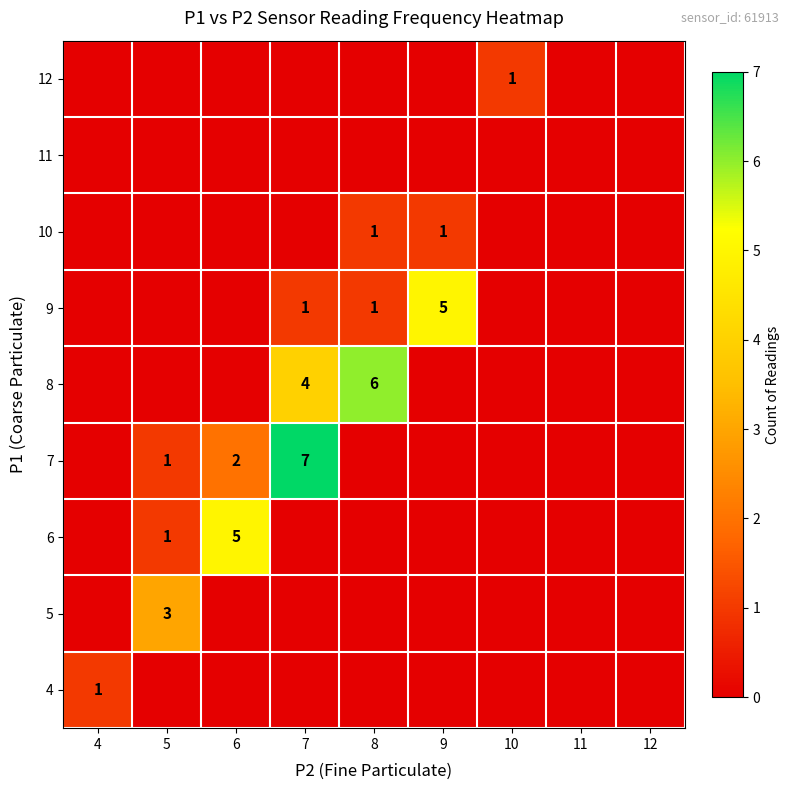

How many data points does each series have?

9